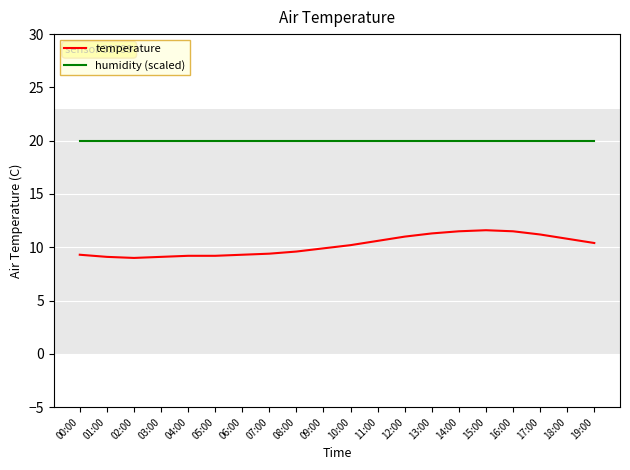

What are all the series names shown in the legend?

temperature, humidity (scaled)